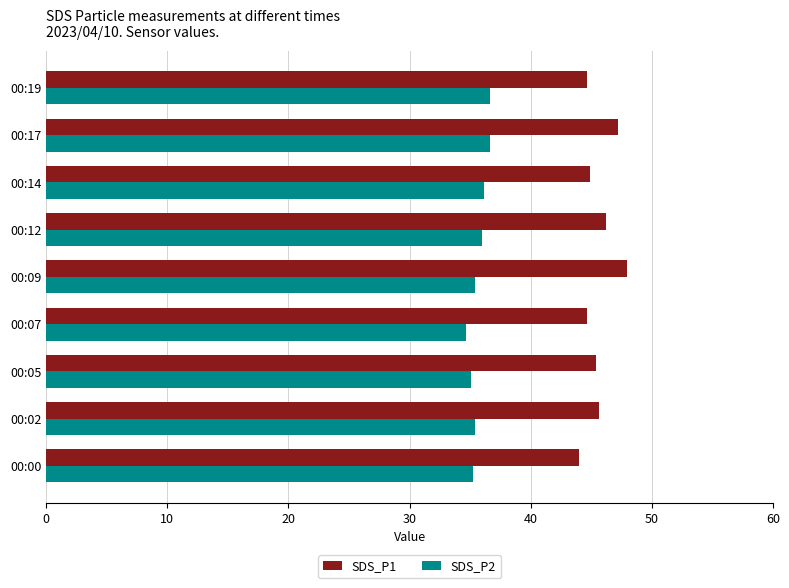

Is the value of SDS_P1 at 00:07 greater than the value of SDS_P2 at 00:07?

Yes